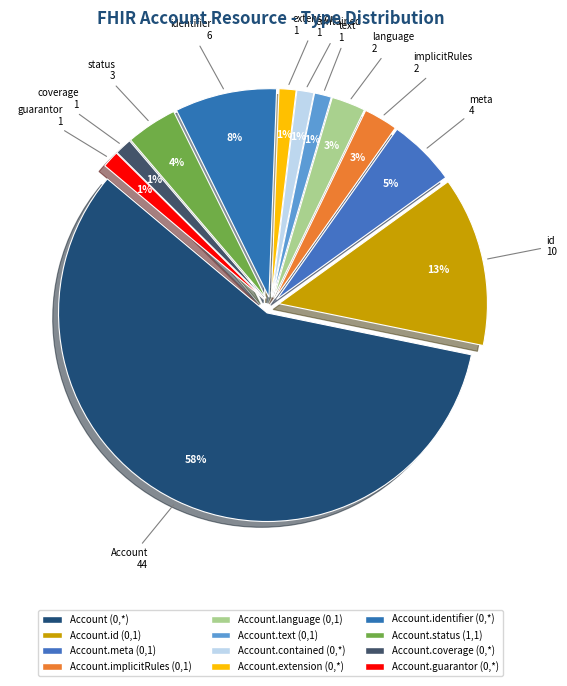

Does Account.contained (0,*) account for over 50% of the chart?

No